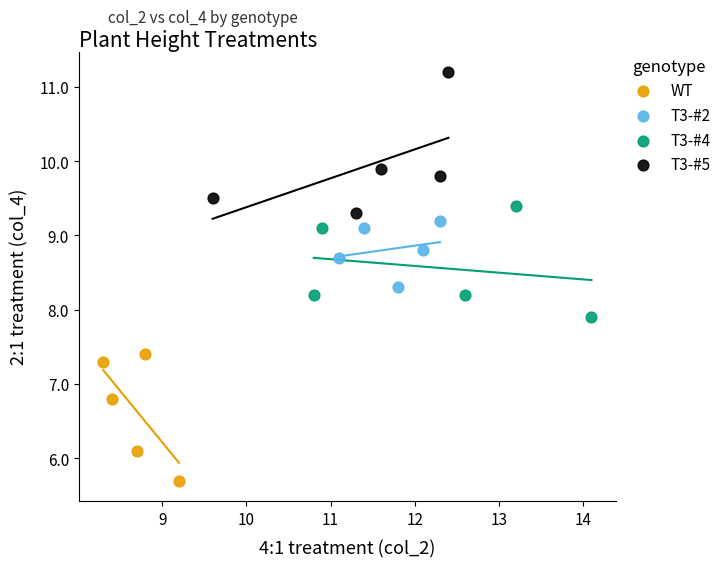

Which series contains the lowest Y value?

WT